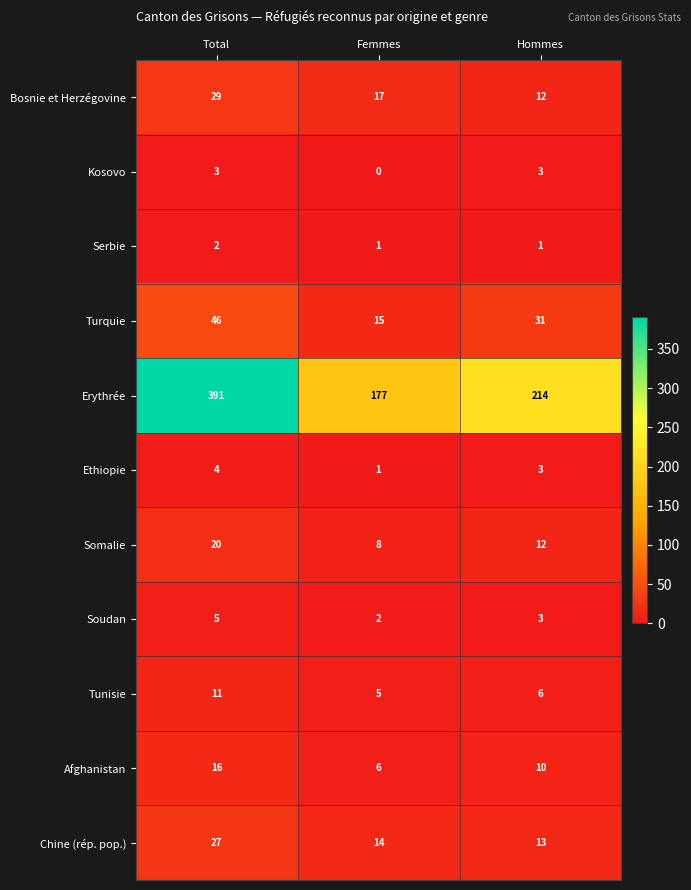

Which series has the largest total across all categories?

Erythrée